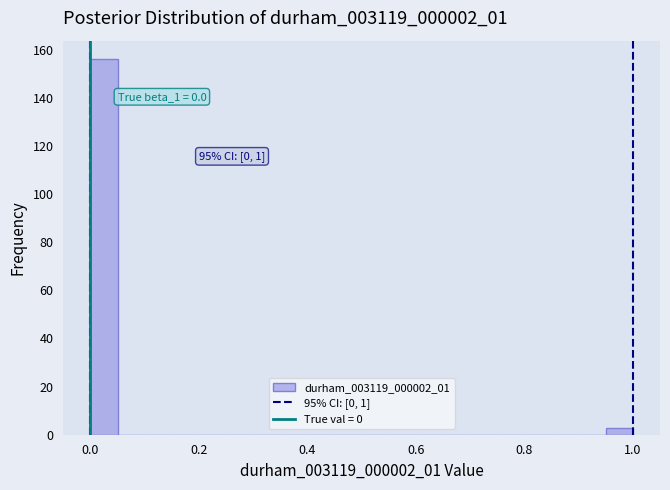

Around what value on the x-axis is the tallest bar? Give the approximate position of its centre, as read against the axis.

0.02